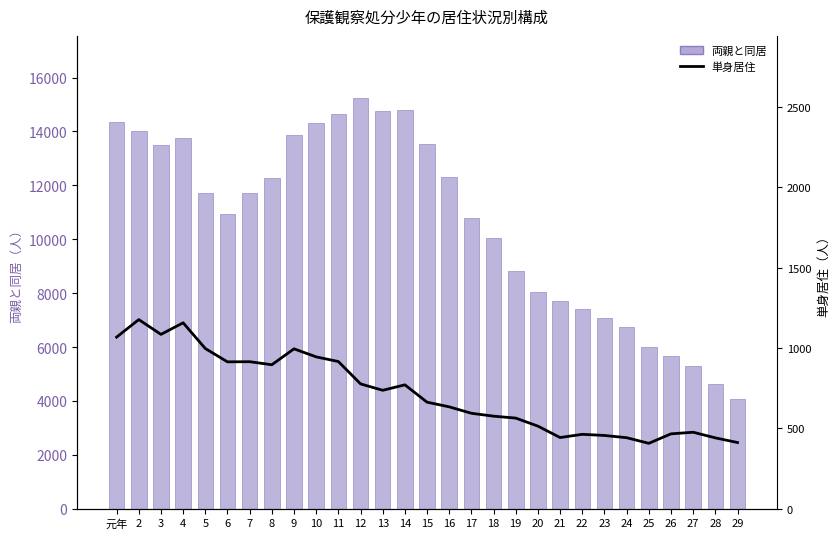

True or false: 両親と同居 has a value of 4012 at 5.

False